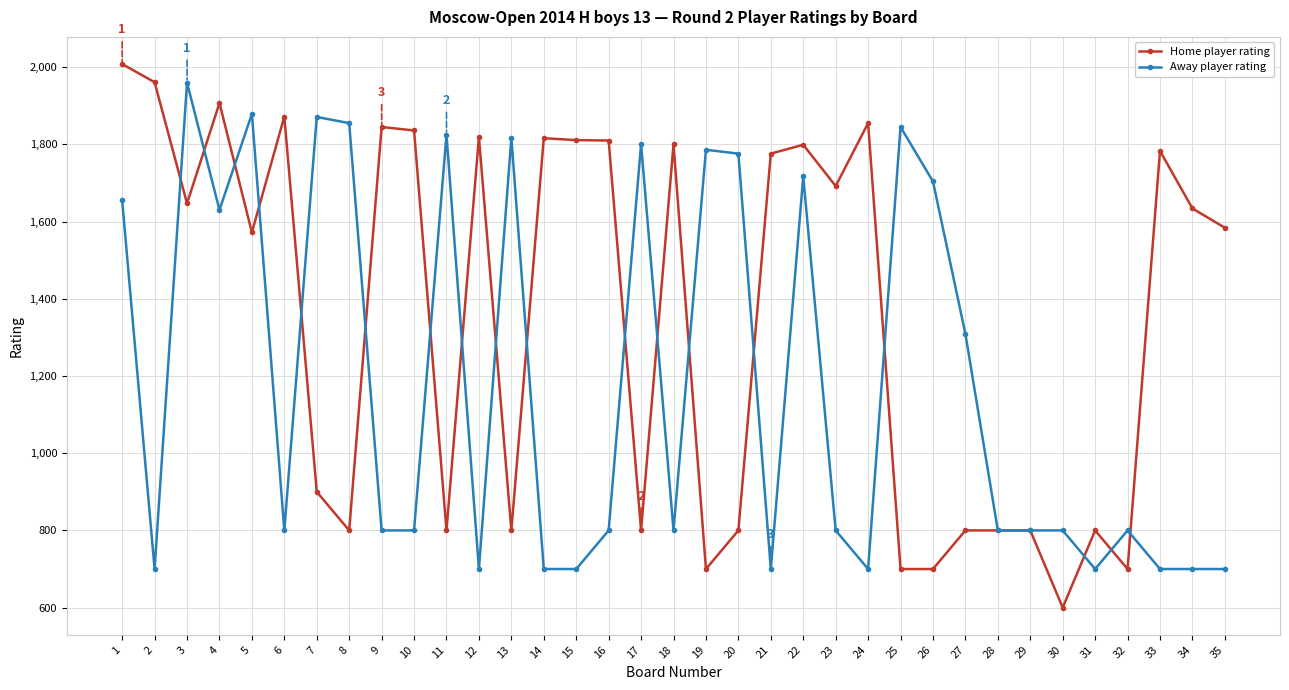

Is the value of Away player rating at 18 greater than the value of Home player rating at 24?

No